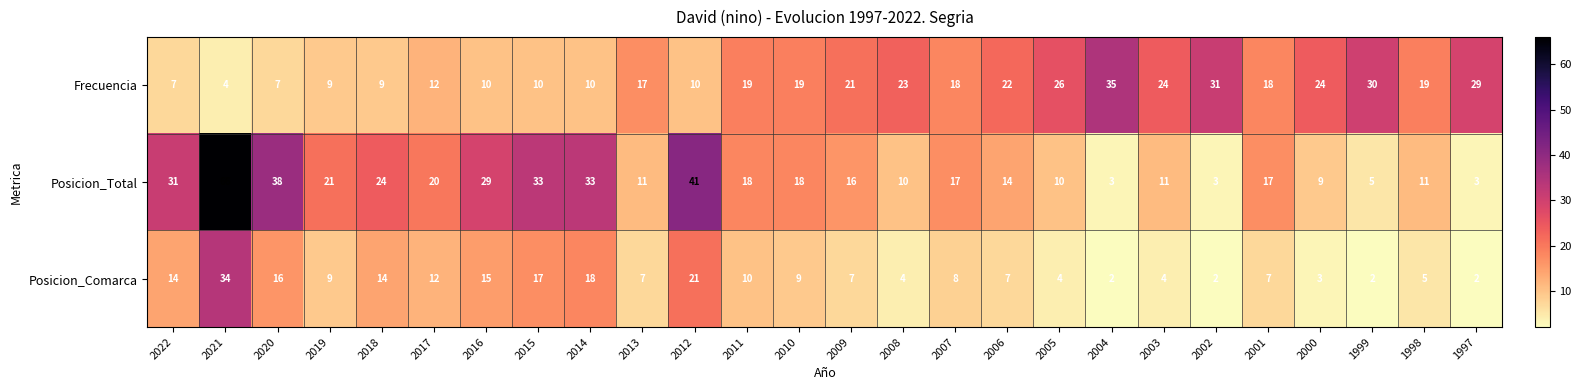

At which label does Posicion_Total first exceed 17?

2022